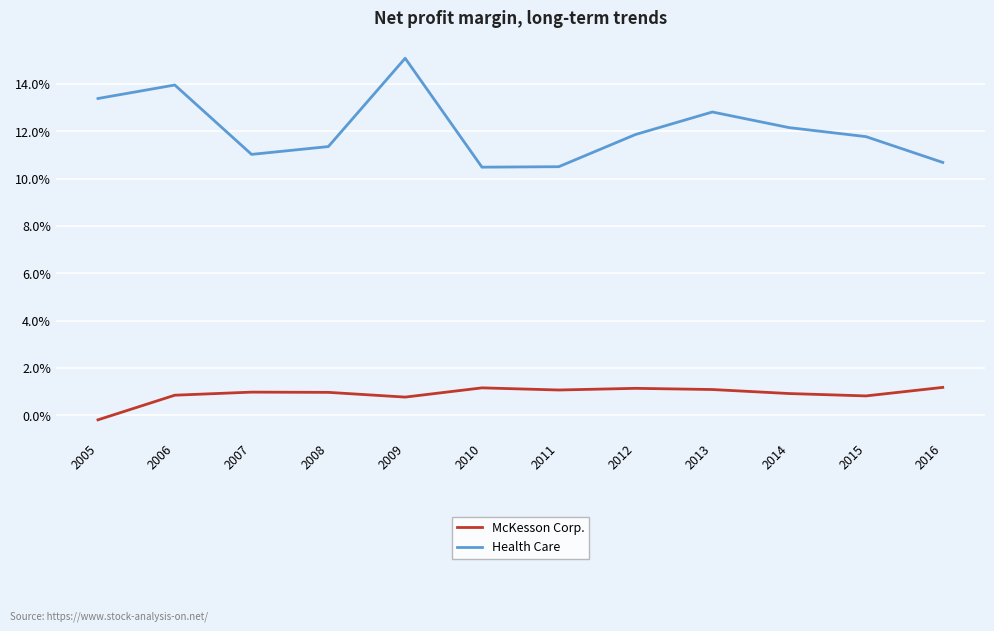

What is the difference between the highest and lowest values at 2011?

0.1